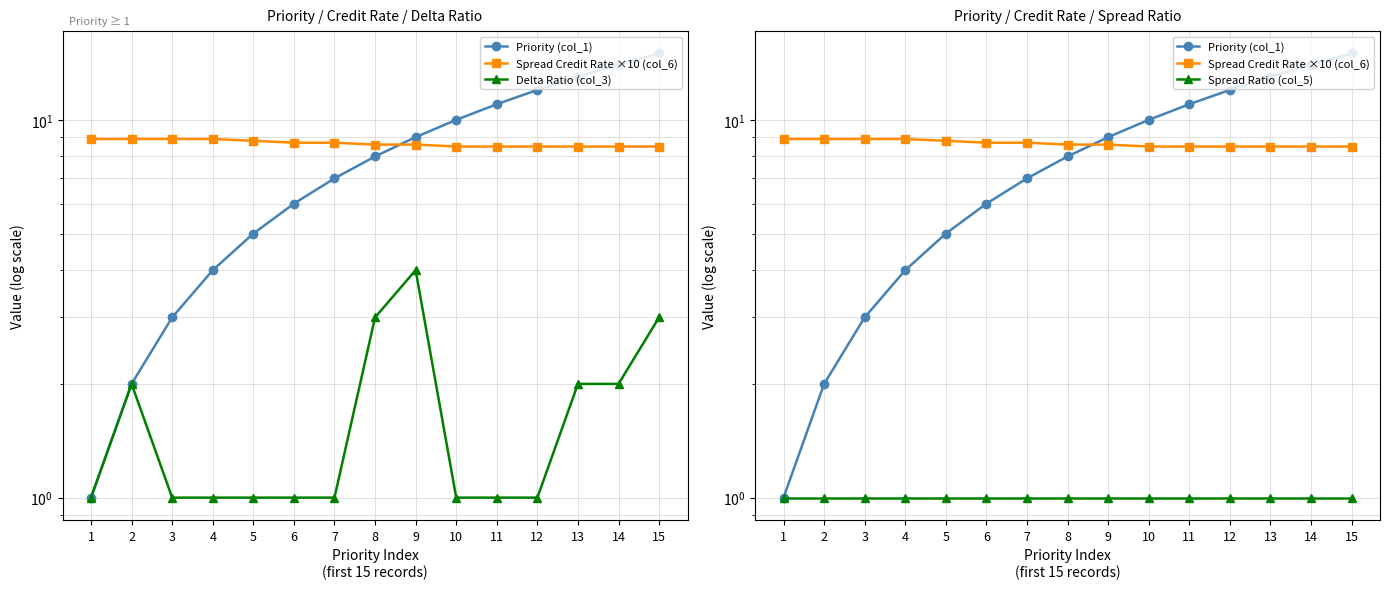

Which series has the largest total across all categories?

Spread Credit Rate ×10 (col_6)